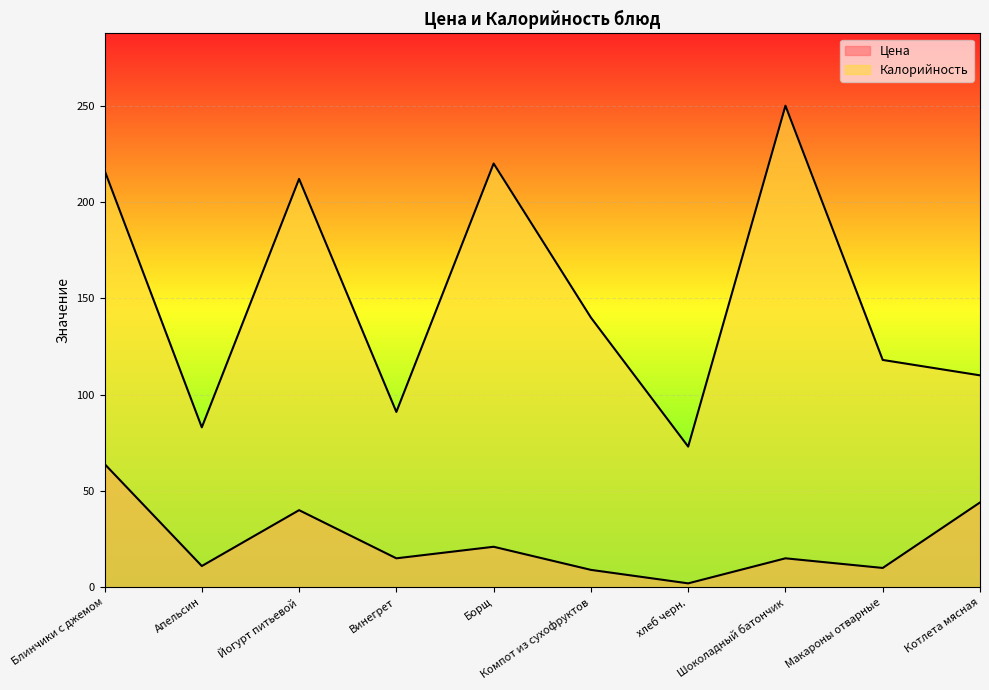

Rank the series by their average value, from lowest to highest.

Цена, Калорийность